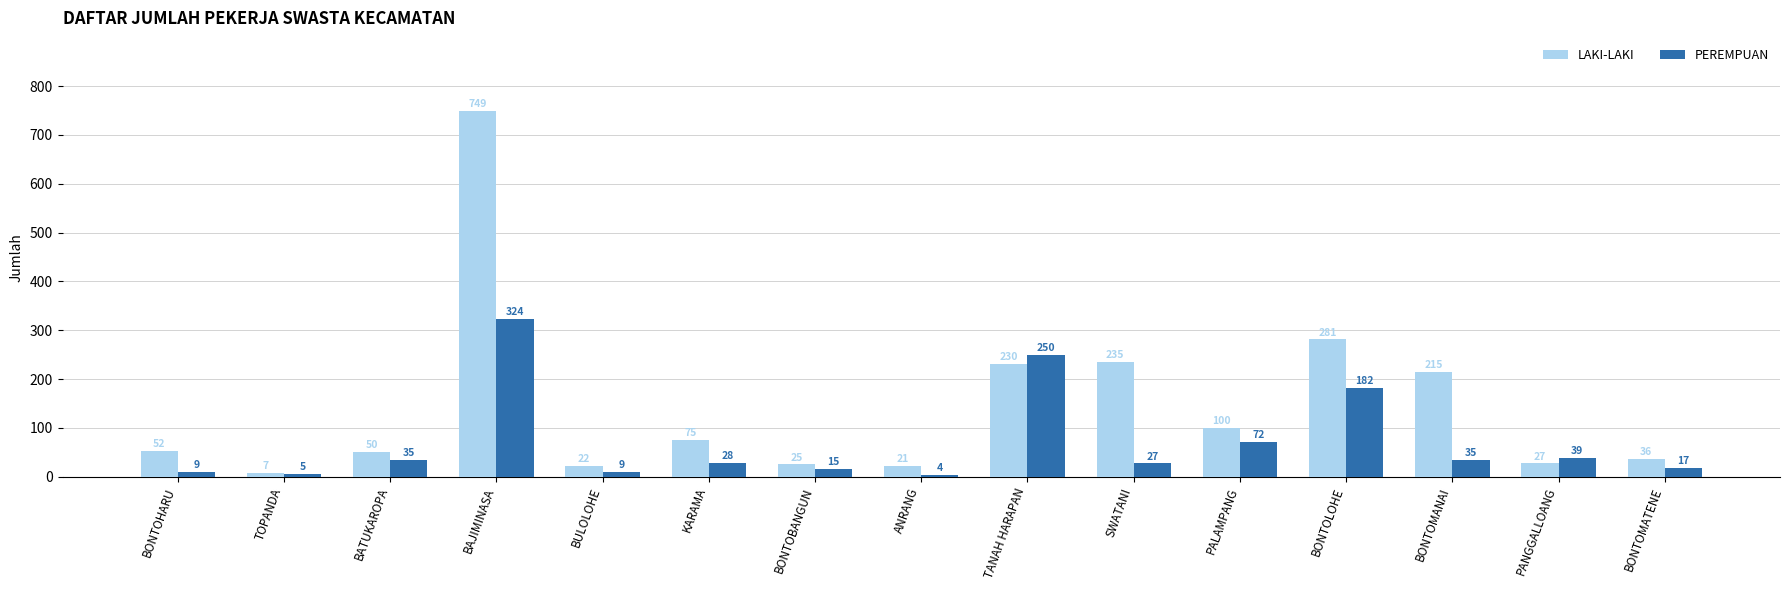

How many values in the LAKI-LAKI series are below 52?

7